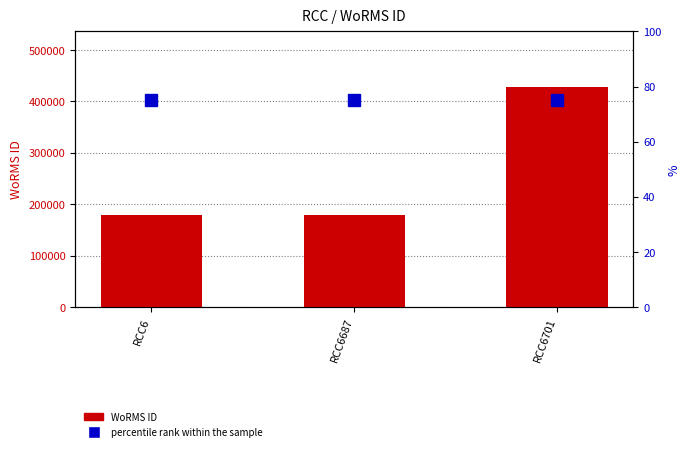

Rank the categories by WoRMS ID value from highest to lowest.

RCC6701, RCC6, RCC6687